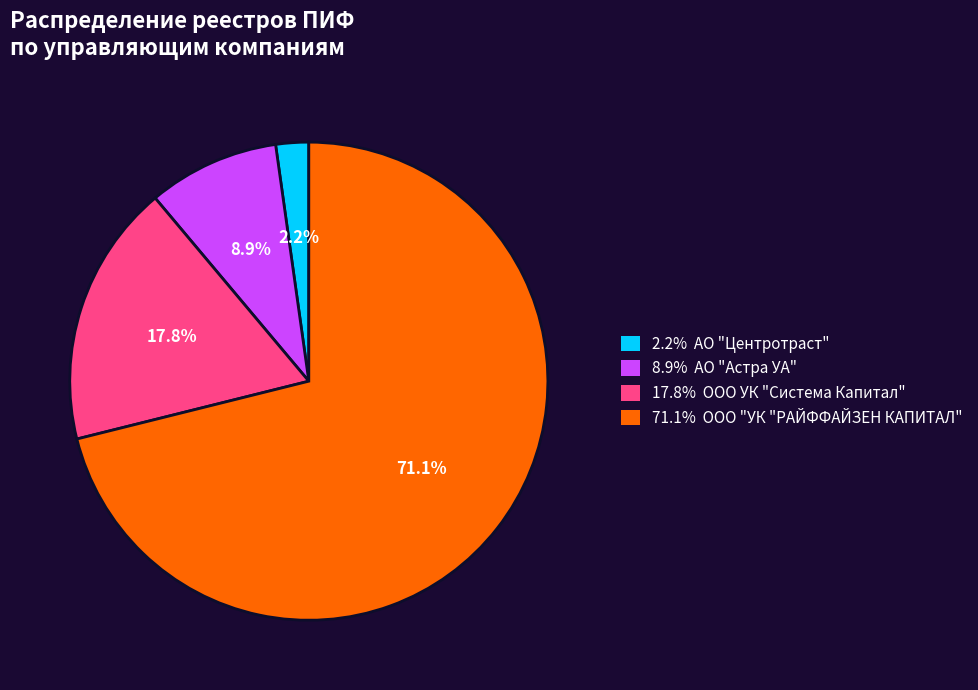

Is there any slice that represents more than half of the pie?

Yes